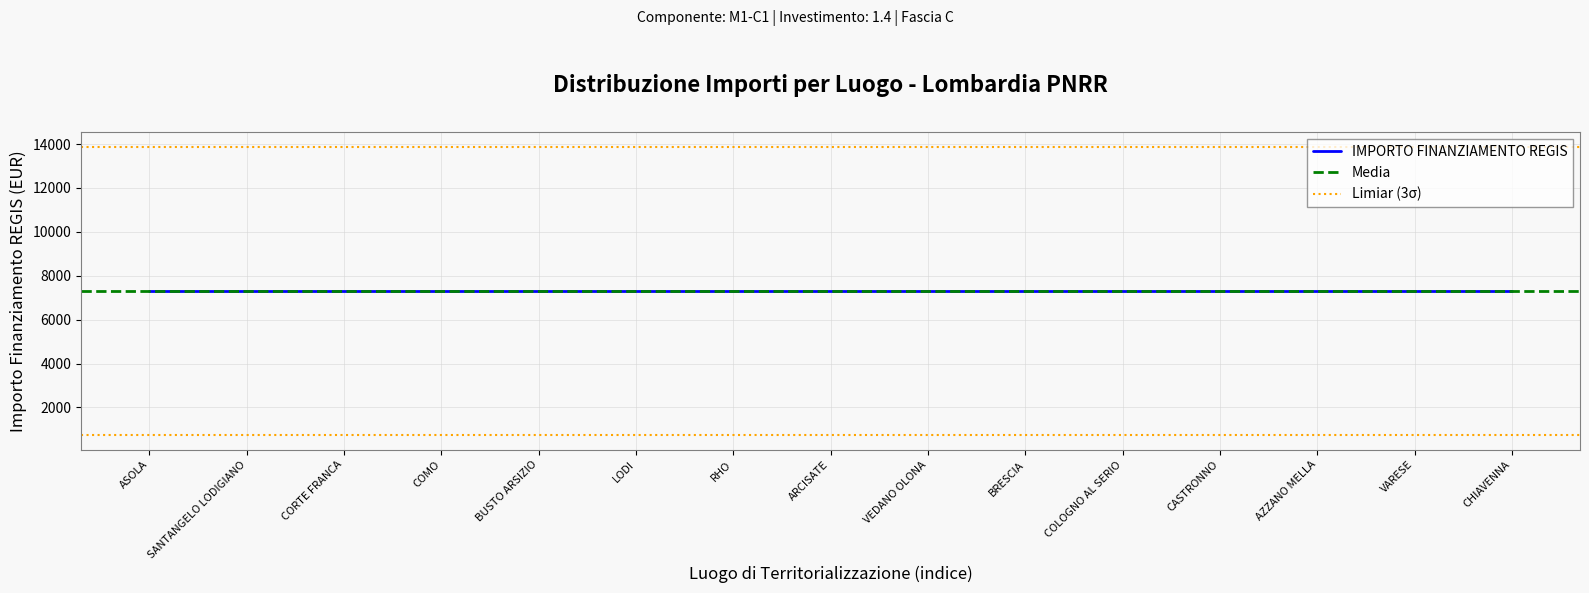

True or false: INVESTIMENTO and IMPORTO FINANZIAMENTO REGIS intersect in this chart.

False